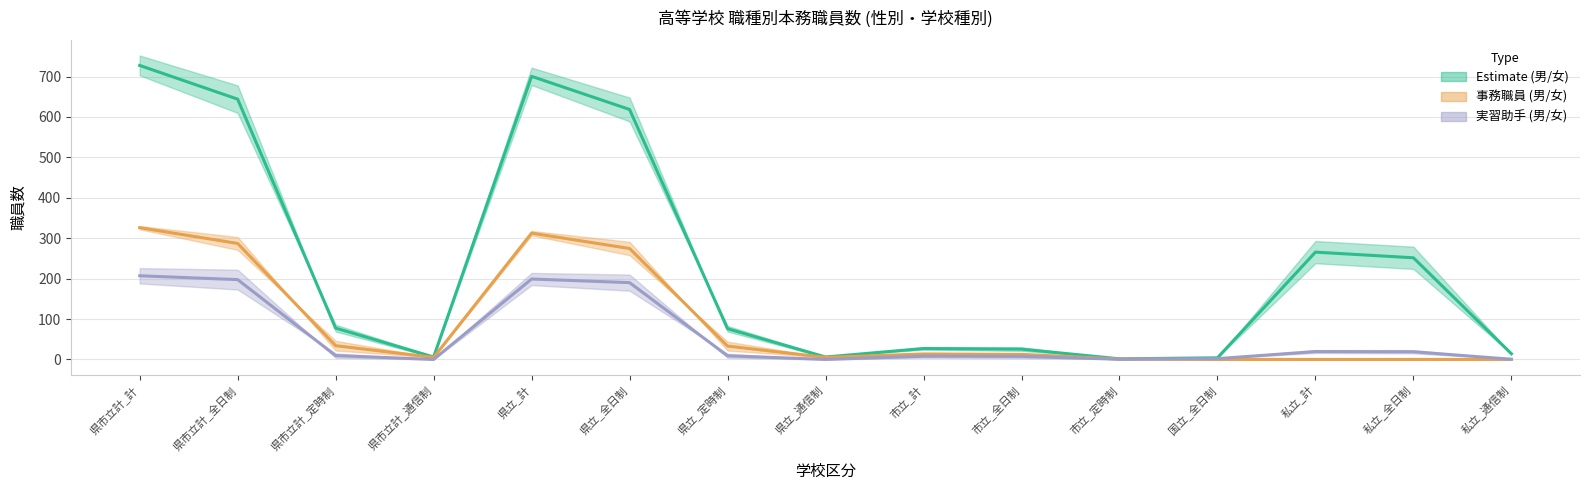

Reading right to left, what are all the values shown in this chart?

男 (計): 14.0	251.5	265.5	4.0	1.5	25.5	27.0	6.0	76.0	618.5	700.5	6.0	77.5	644.0	727.5
女 (計): 0.5	19.0	19.5	2.0	0.5	7.5	8.0	0.0	9.0	190.0	199.0	0.0	9.5	197.5	207.0
事務職員_男: 0.0	0.0	0.0	0.0	1.0	12.5	13.5	5.0	33.0	274.5	312.5	5.0	34.0	287.0	326.0